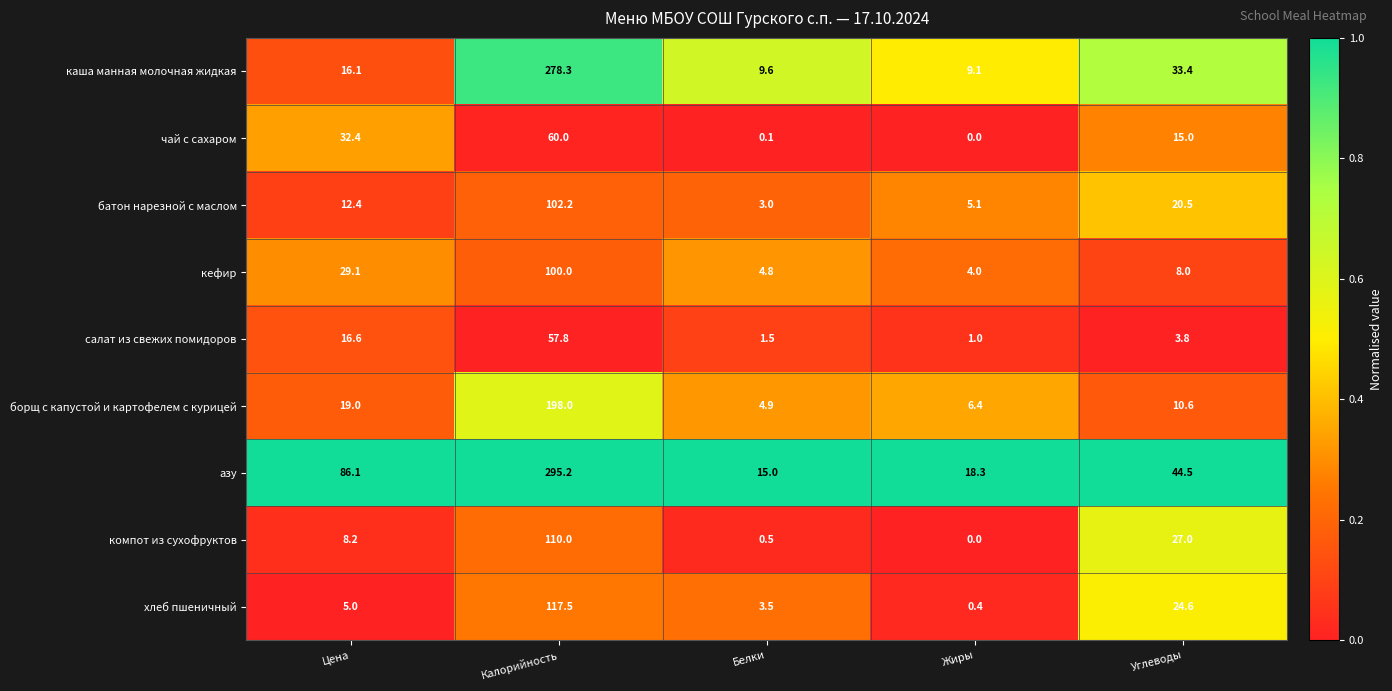

What is the maximum value shown in the chart?

295.2